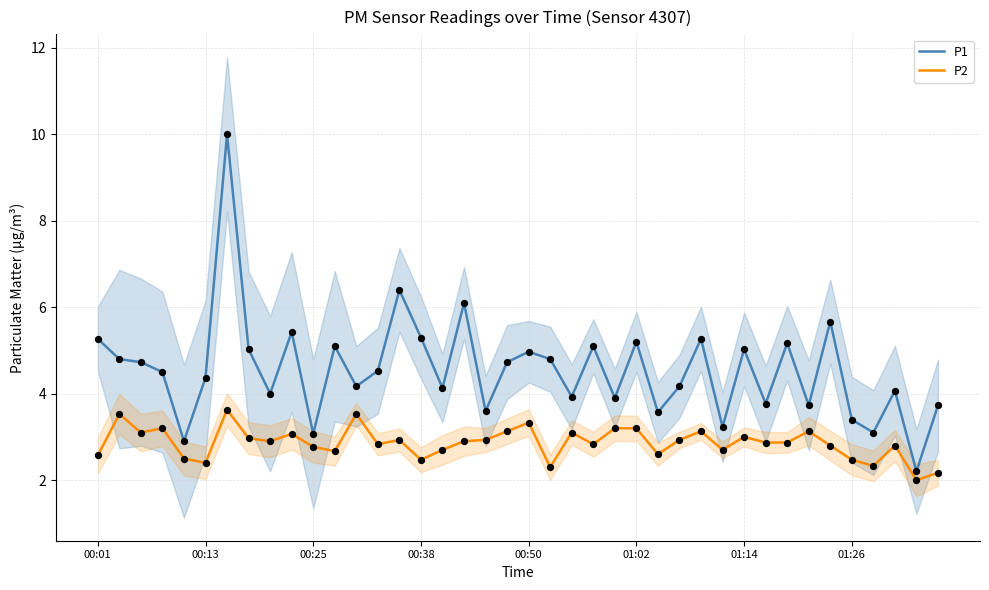

Which series has the largest total across all categories?

P1